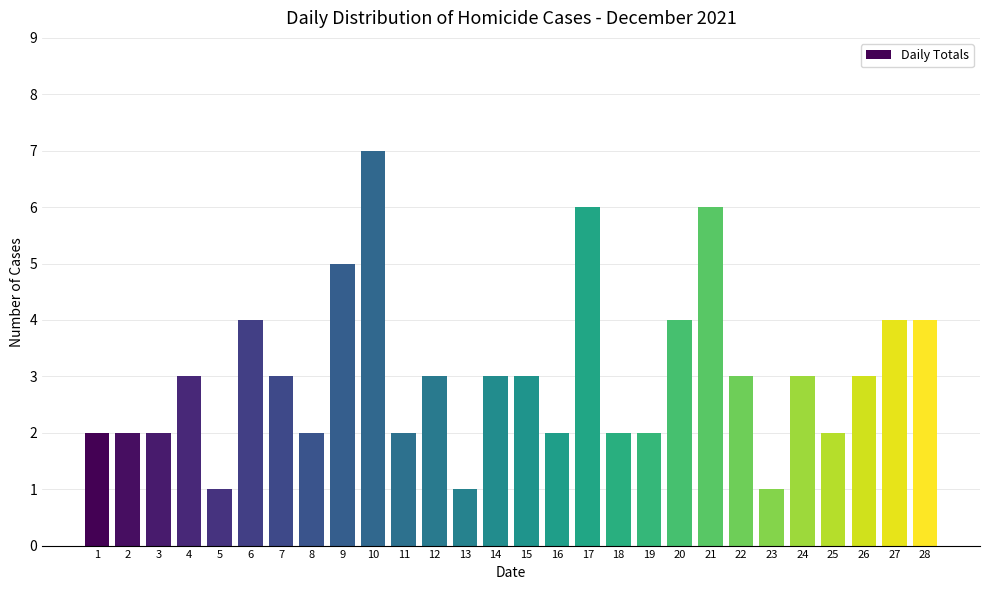

Reading right to left, extract all data points from this chart.

4	4	3	2	3	1	3	6	4	2	2	6	2	3	3	1	3	2	7	5	2	3	4	1	3	2	2	2